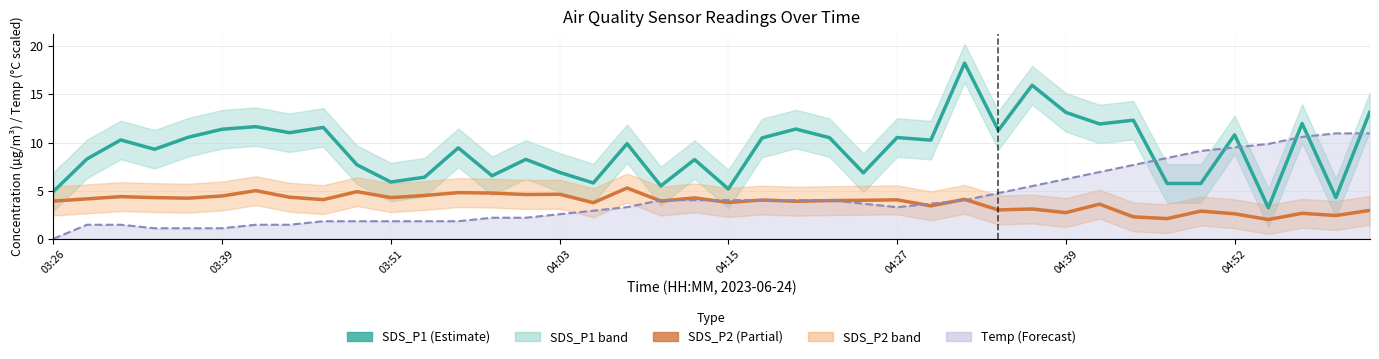

True or false: Temp trend has more than 0 points higher than both neighbors.

False